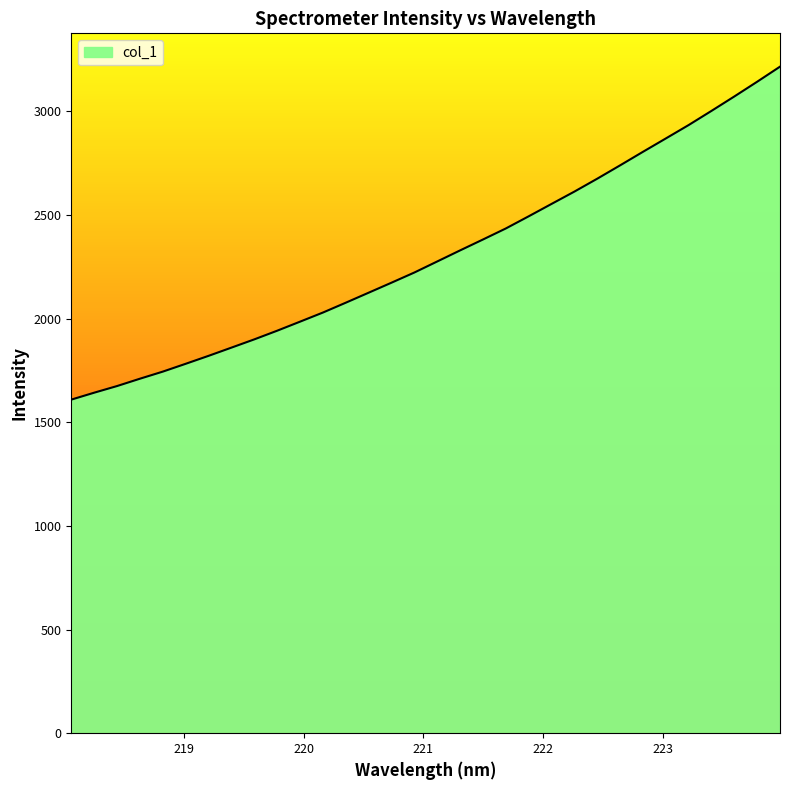

What position from the left is 222.4538?

24